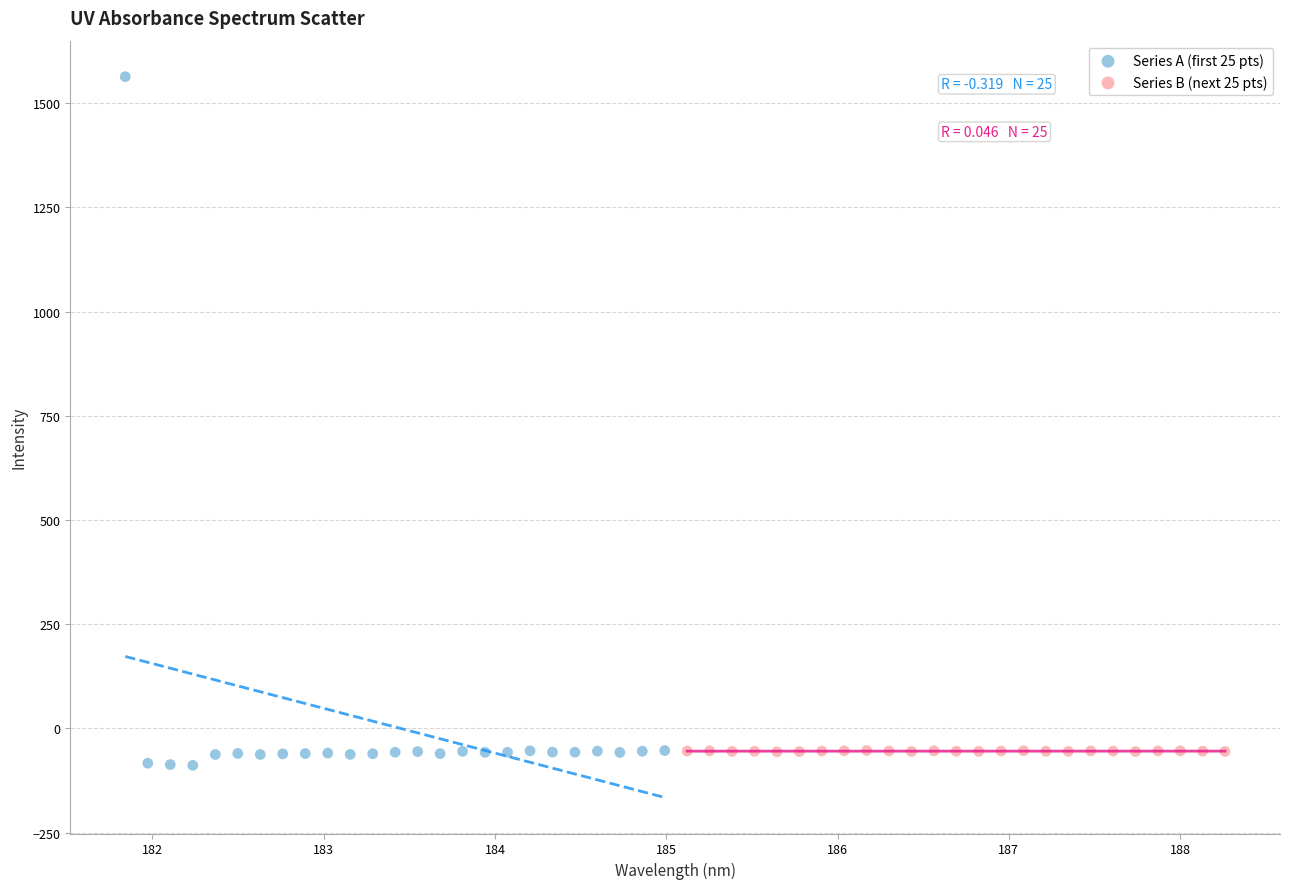

Which series has the widest spread of Y values?

Series A (first 25 pts)